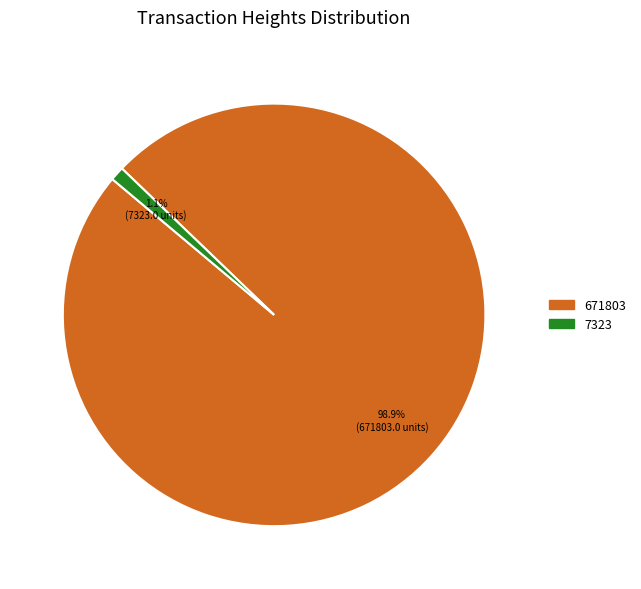

Does 7323 account for over 50% of the chart?

No